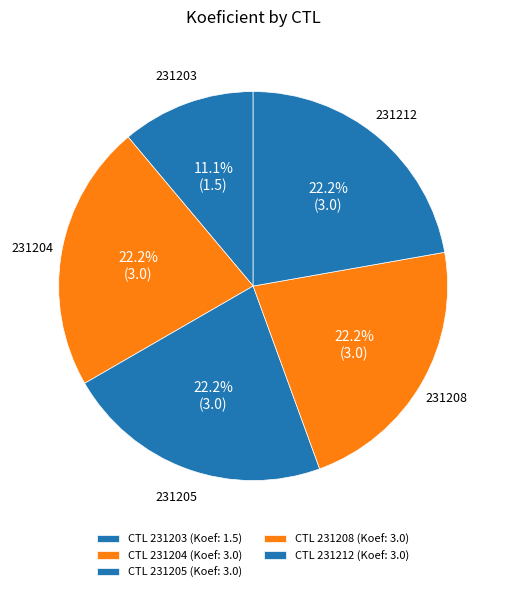

How many segments does this pie chart have?

5